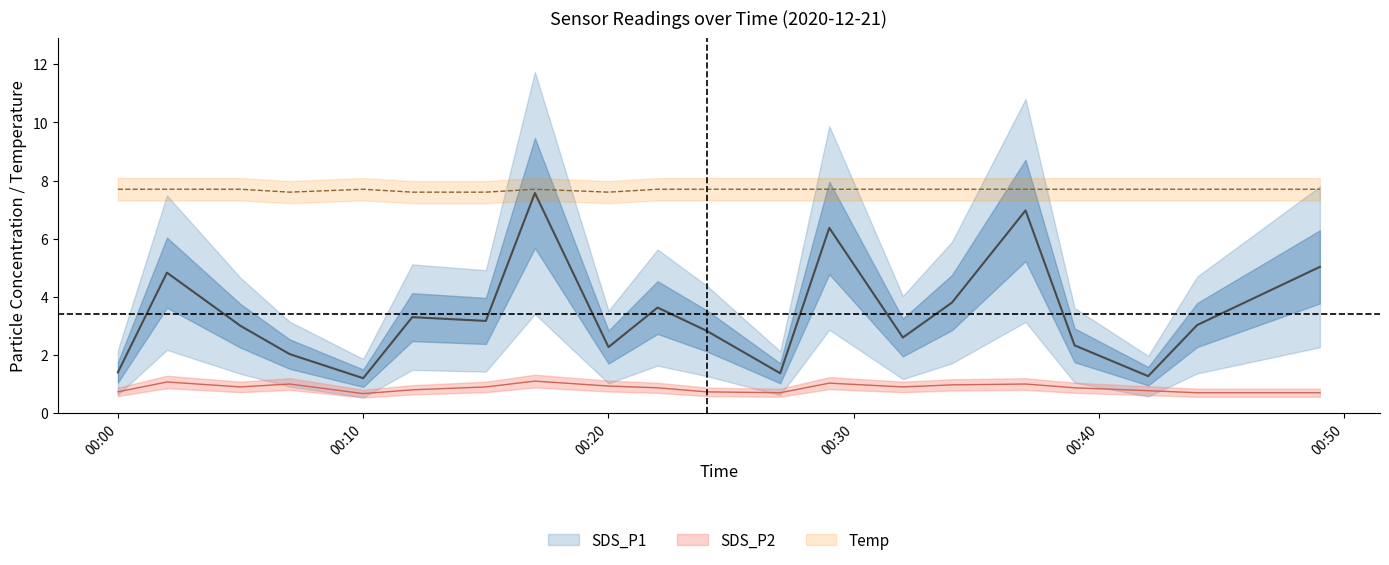

Is this an area chart (filled region under the line)?

No